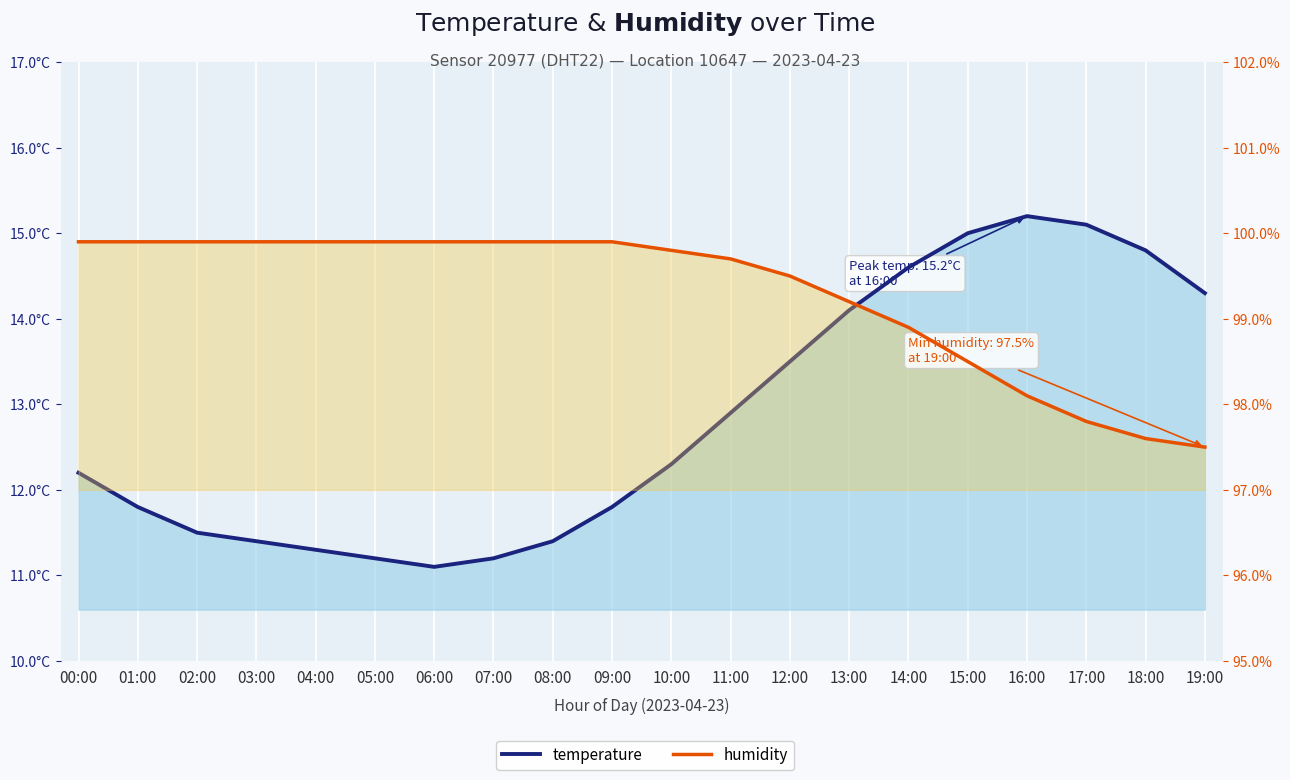

What is the difference between the second highest and second lowest values in the temperature series?

3.9